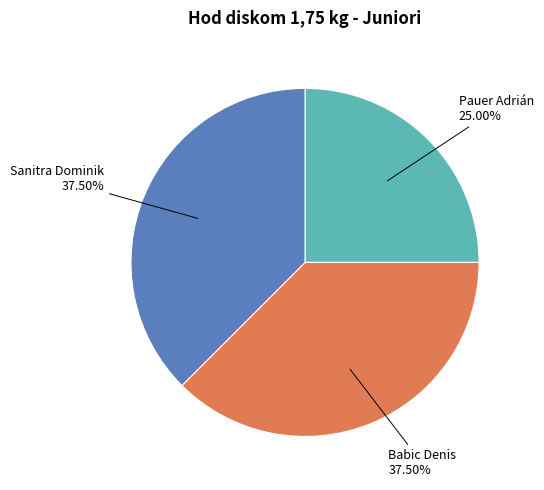

Do Pauer Adrián and Sanitra Dominik together represent more than half of the pie?

Yes